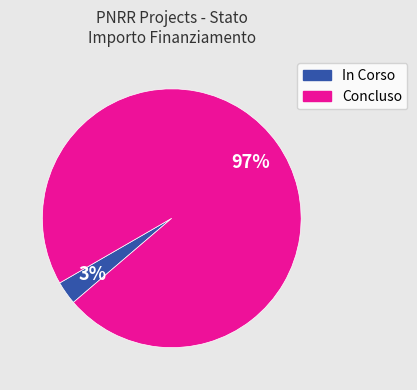

What percentage is the In Corso slice, to the nearest percent?

3%